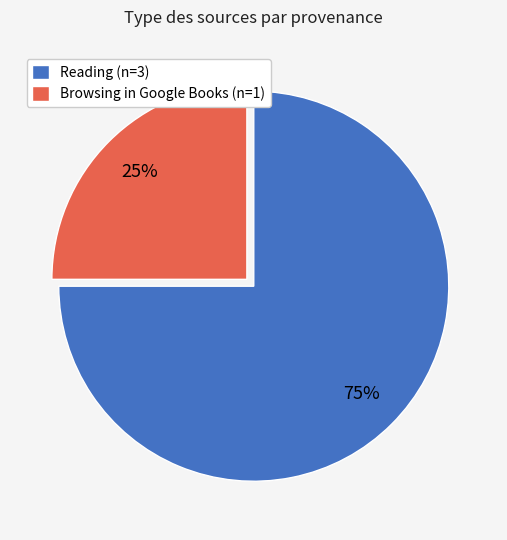

Which slice is the smallest?

Browsing in Google Books (n=1)